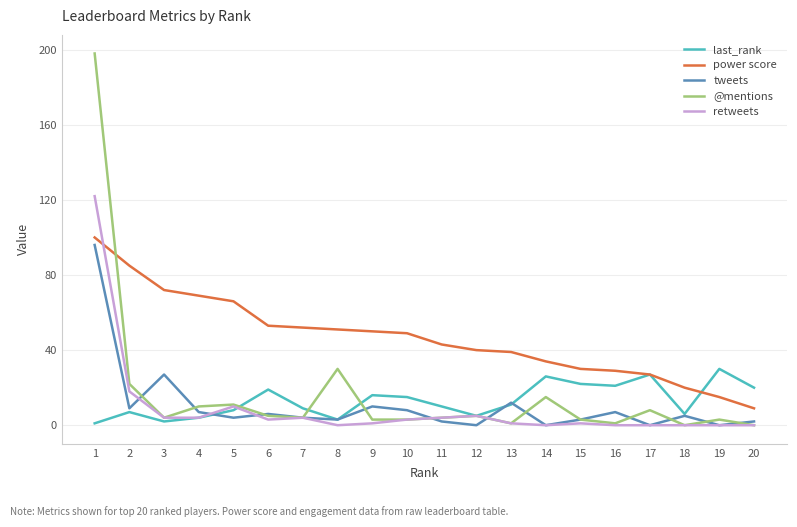

What is the approximate value of power score at 15?

30